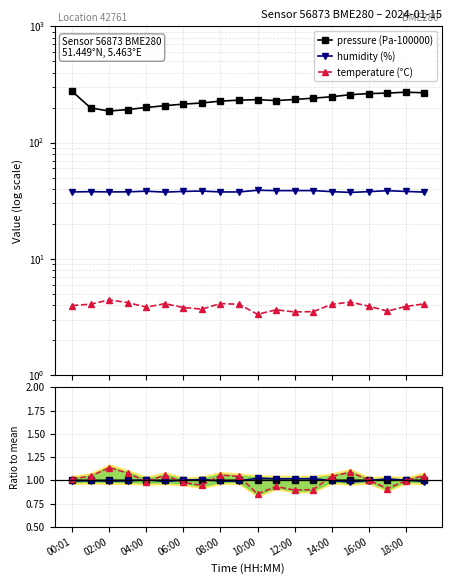

True or false: pressure has a value of 1.0 at 17.

True